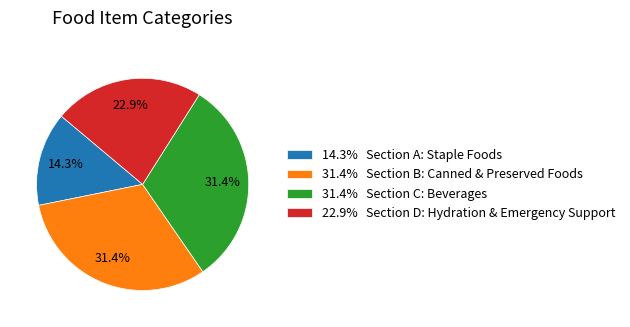

How many slices are in this pie chart?

4